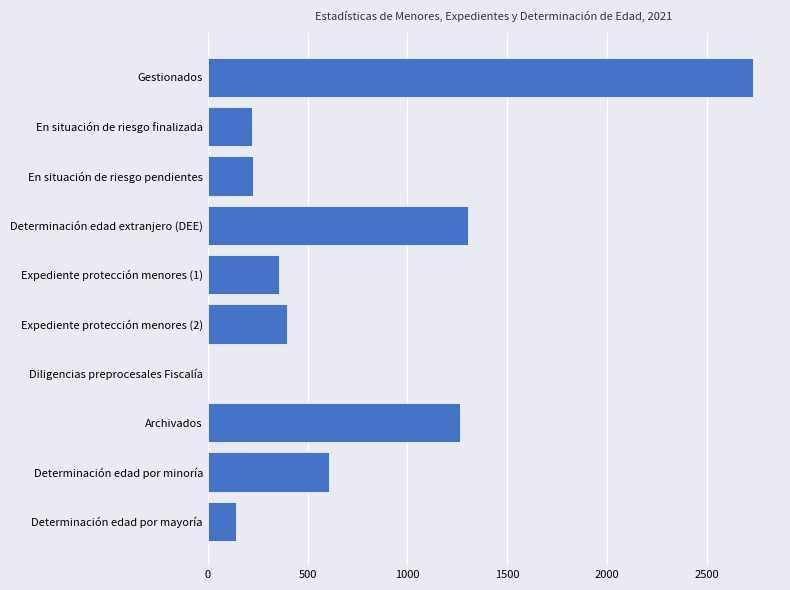

What is the greatest value displayed?

2731